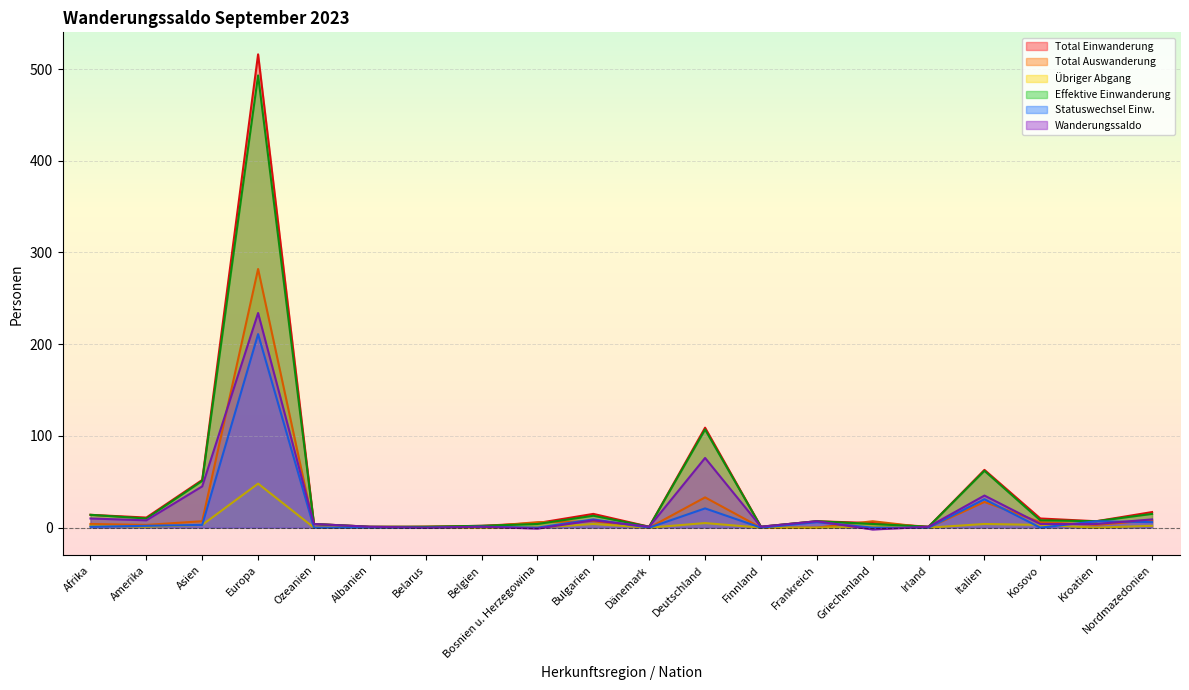

Between Italien and Finnland, which is larger?

Italien